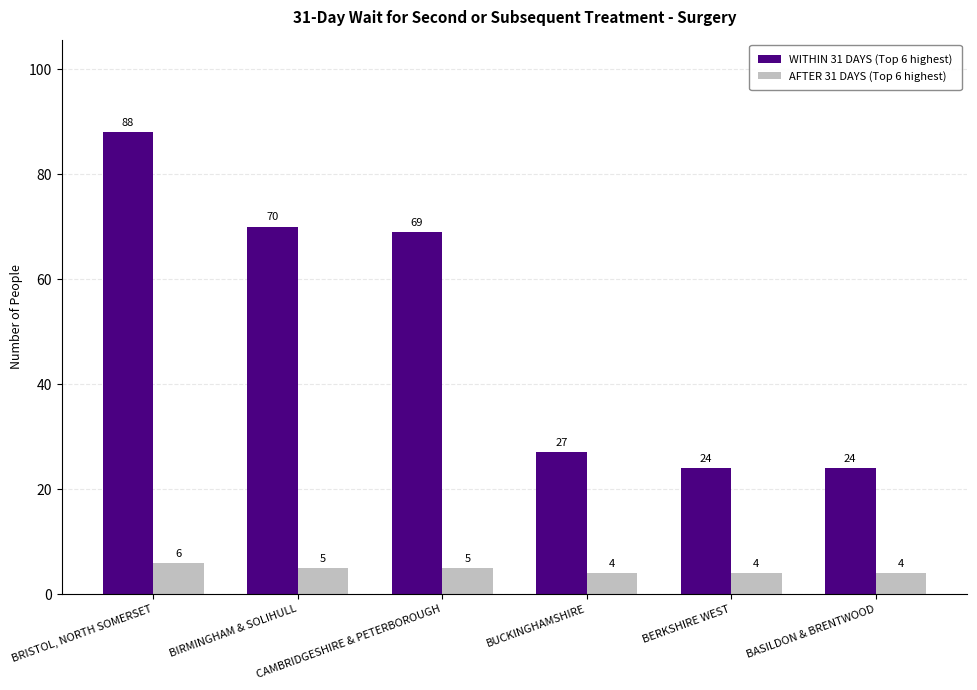

Which series has the largest range (max minus min)?

WITHIN 31 DAYS (Top 6 highest)